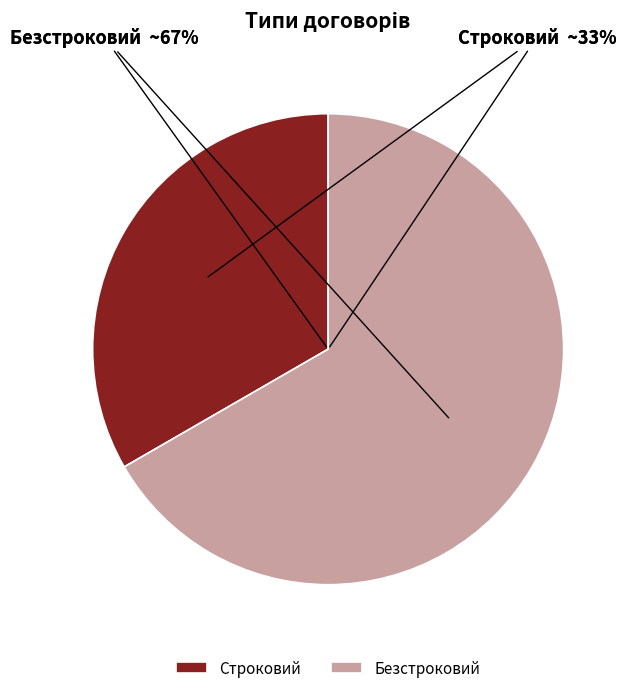

Which category has the smallest portion of the pie?

Строковий